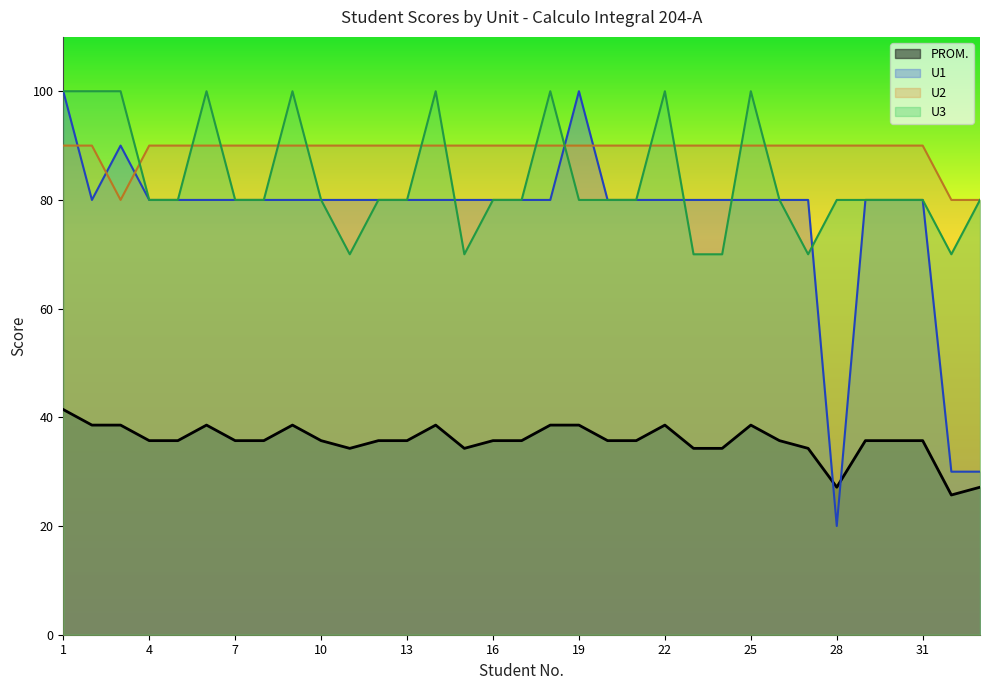

Which series has the largest total across all categories?

U2